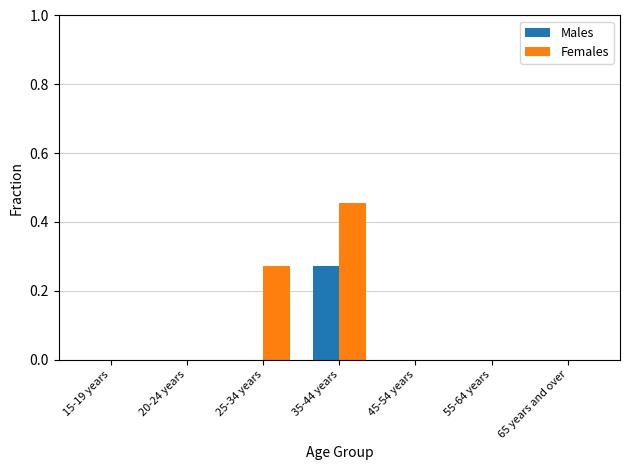

How many series are shown in this chart?

2